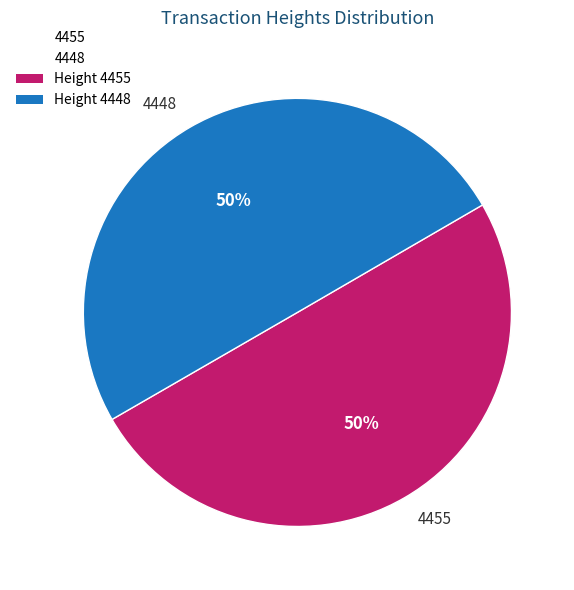

Which slice is the largest?

4455